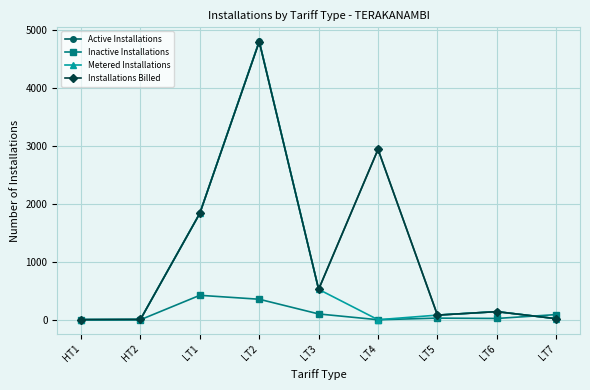

What is the label of the 2nd point from the left?

HT2